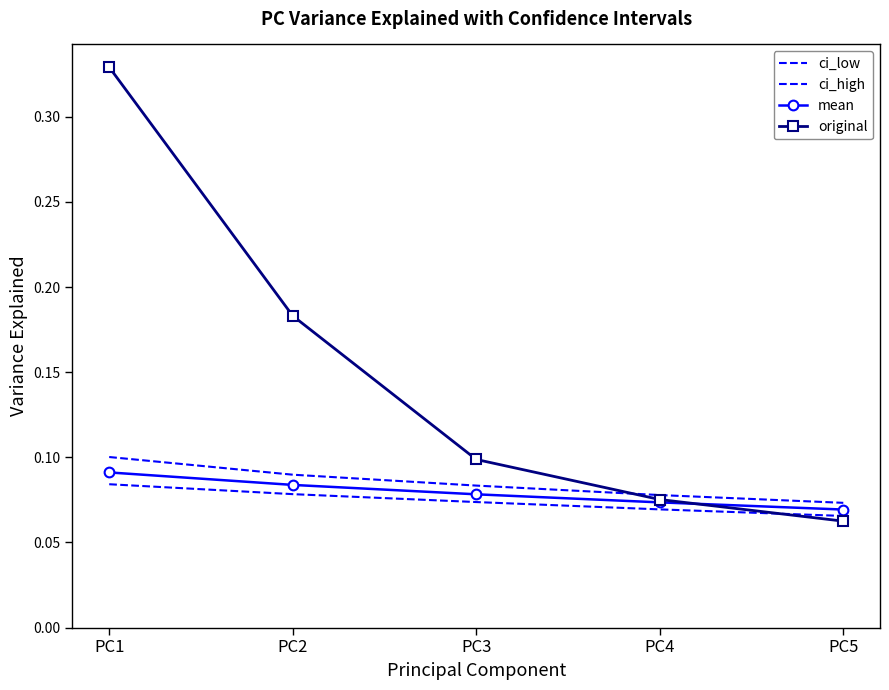

Reading right to left, extract all data points from this chart.

ci_low: 0.1	0.1	0.1	0.1	0.1
ci_high: 0.1	0.1	0.1	0.1	0.1
mean: 0.1	0.1	0.1	0.1	0.1
original: 0.1	0.1	0.1	0.2	0.3